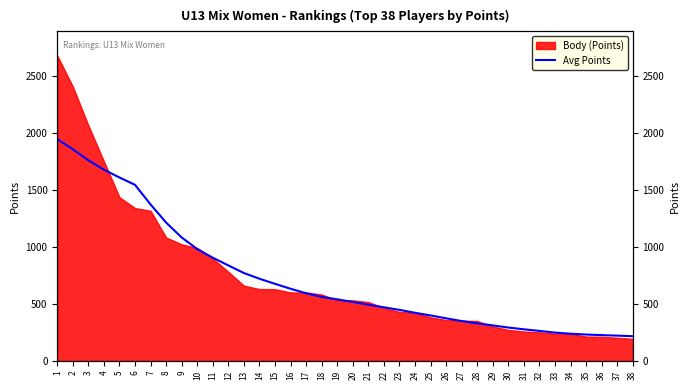

True or false: the data has more than 2 interior local peaks.

False